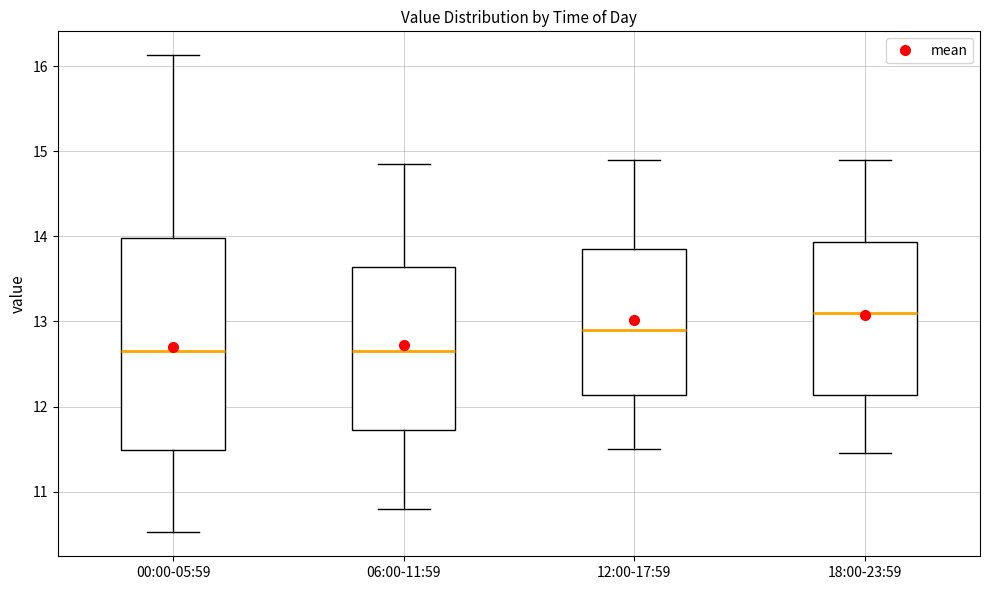

Where does the lower whisker of the box for 12:00-17:59 end on the y-axis? The values are not printed on the chart, so give them approximately, as read against the axis.

11.5